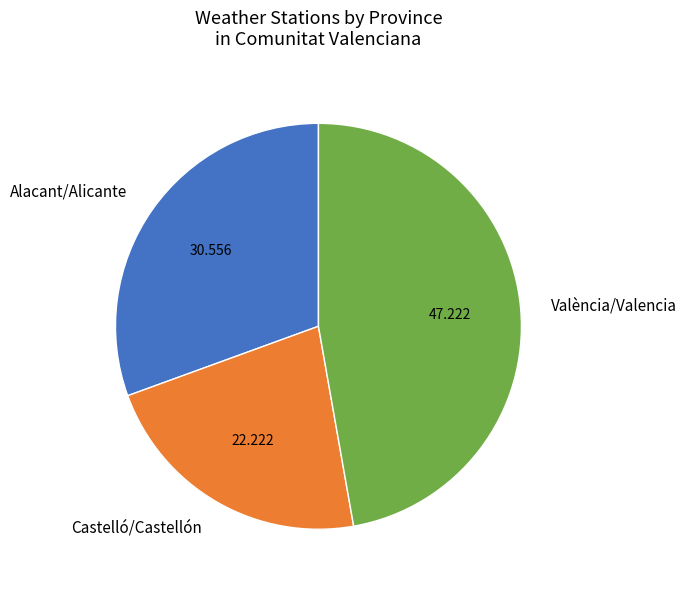

Is the sum of Alacant/Alicante and Castelló/Castellón greater than half?

Yes